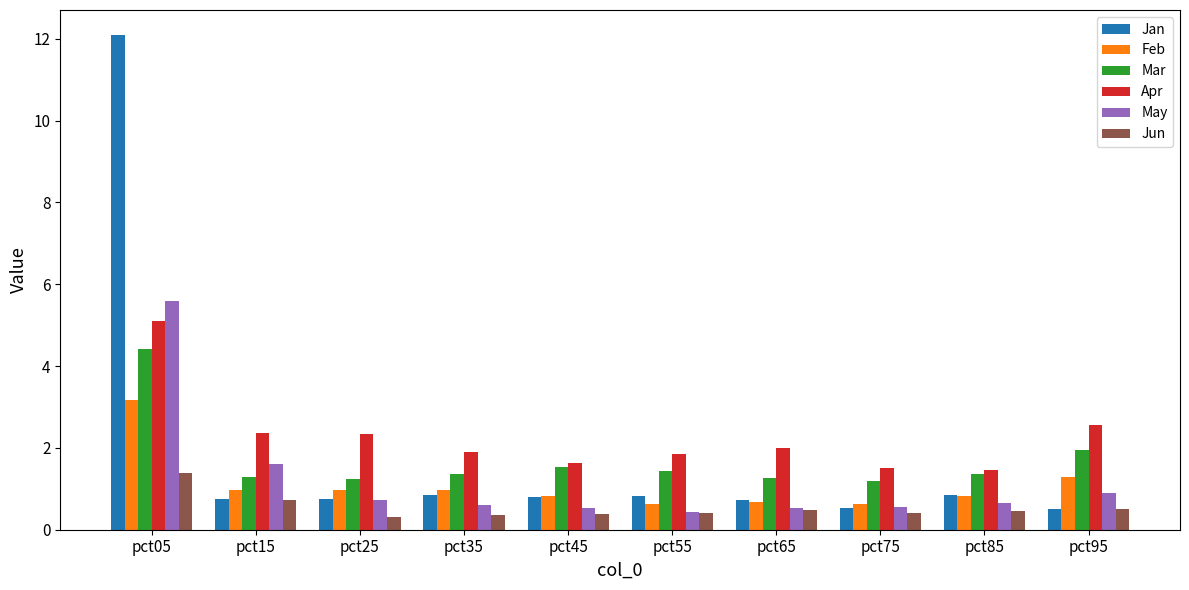

What is the total value across all series at pct85?

5.6